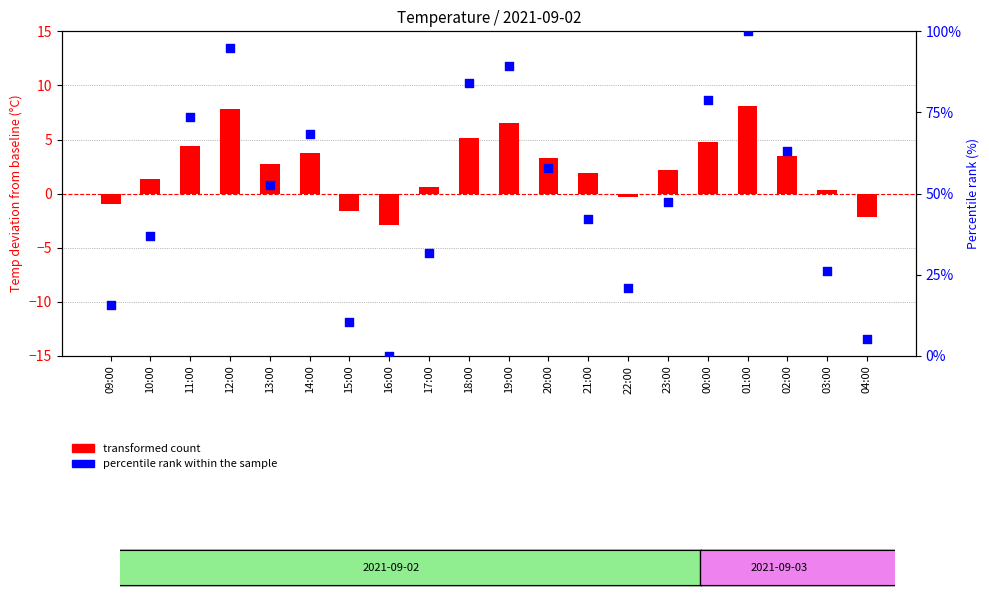

Is the value of percentile rank within the sample at 19:00 greater than the value of transformed count at 10:00?

Yes